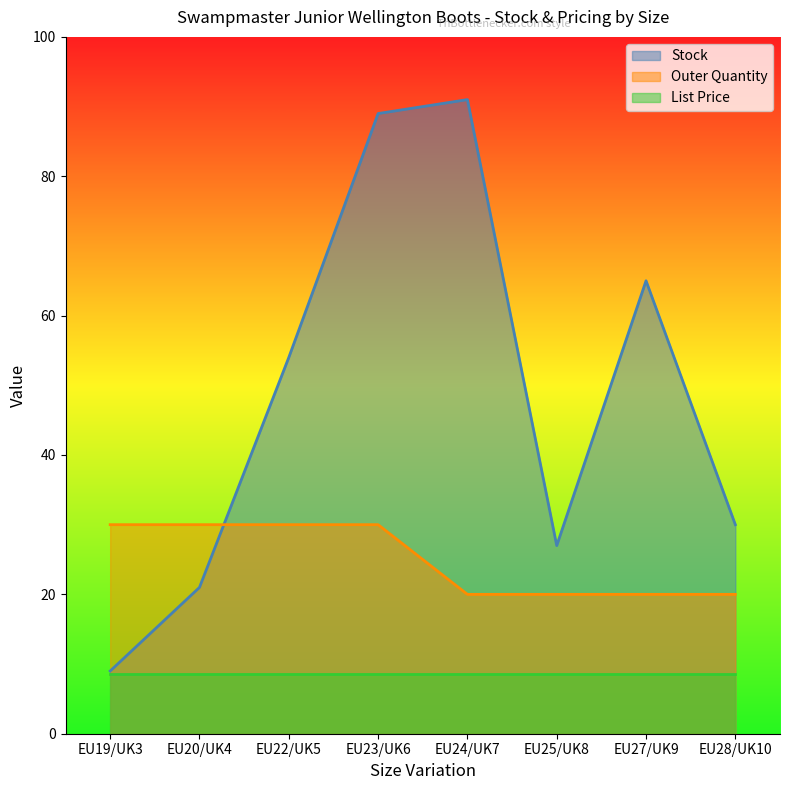

Rank the series at EU23/UK6 from lowest to highest value.

List Price, Outer Quantity, Stock